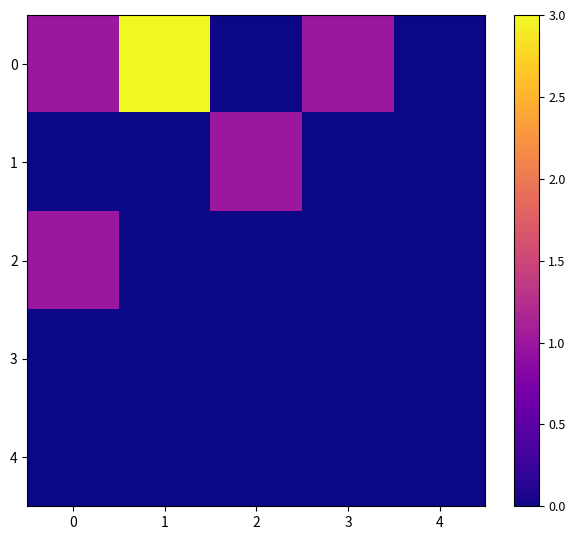

Between 3 and 2, which is larger?

3